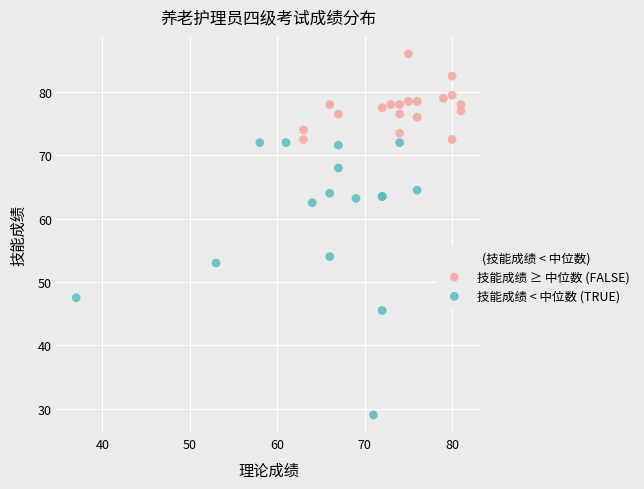

Which series contains the highest Y value?

技能成绩 ≥ 中位数 (FALSE)